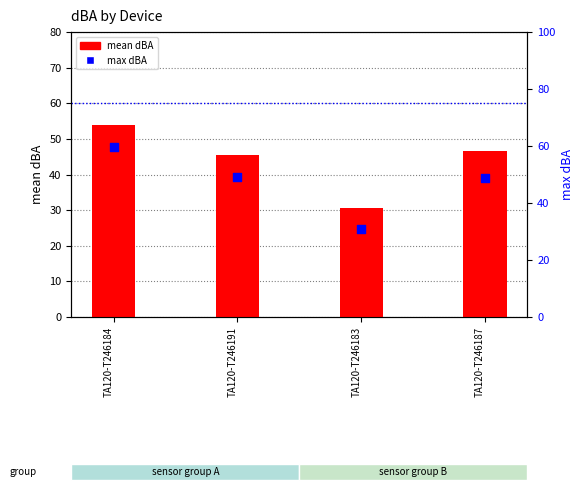

What is the total value across all series at TA120-T246187?

95.5